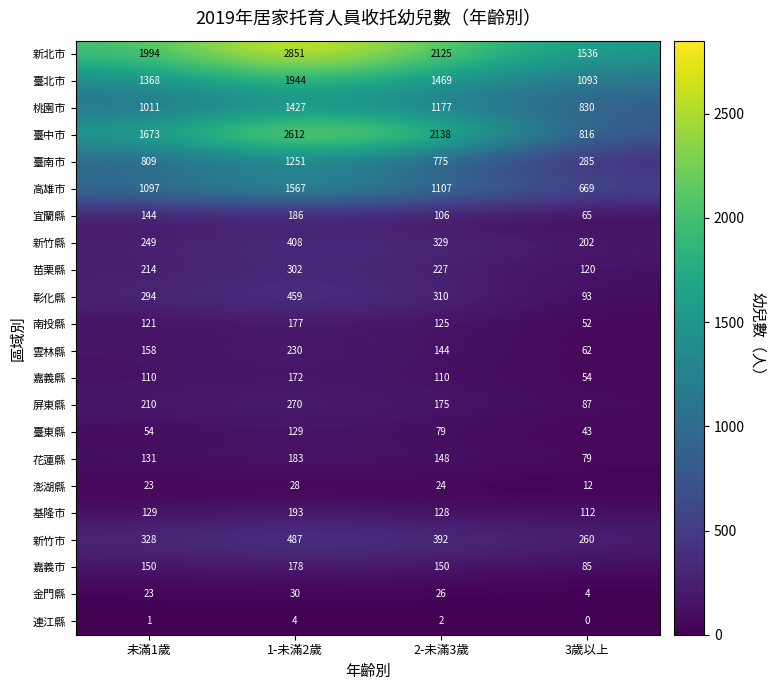

What is the total value across all series at 3歲以上?

6559